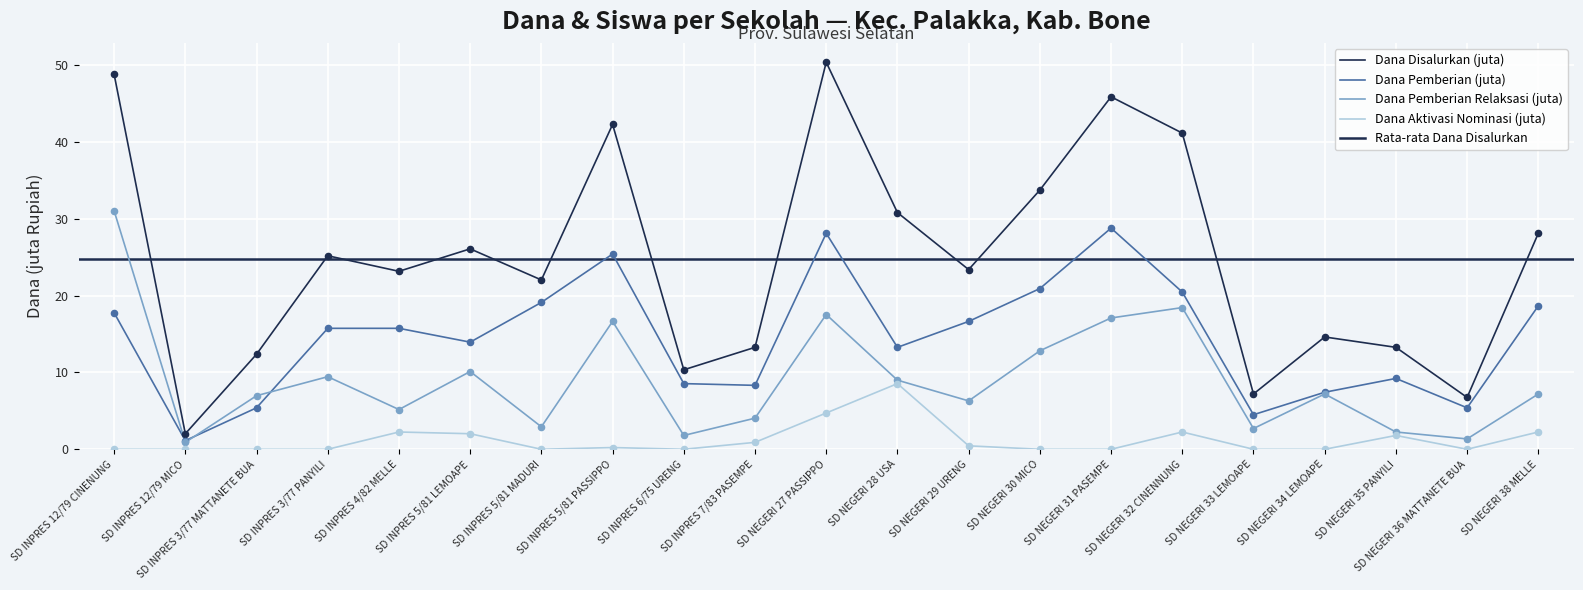

Which series has the largest total across all categories?

Dana Disalurkan